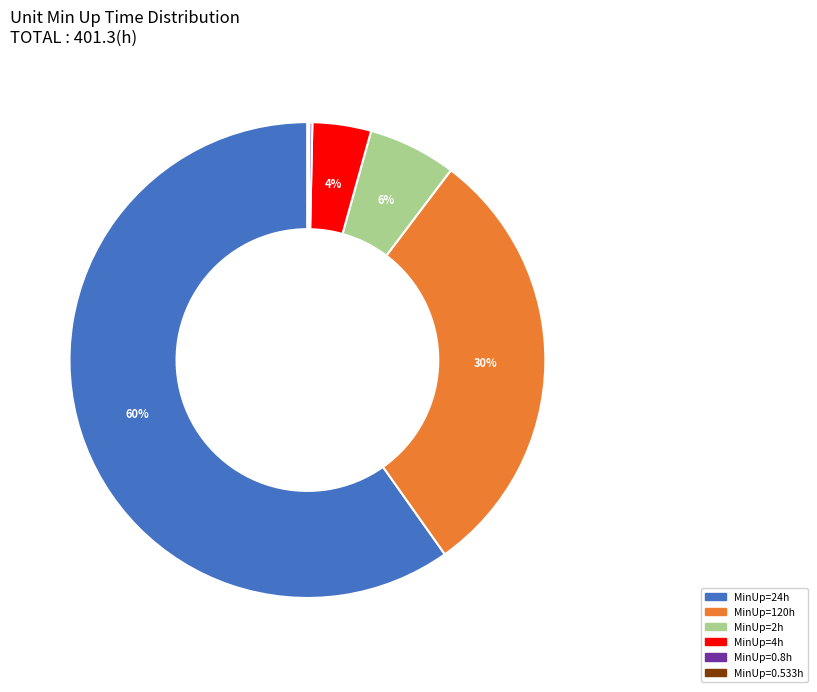

Does any single category account for the majority?

Yes